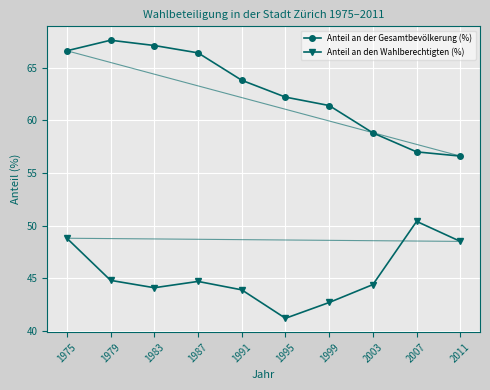

What is the difference between the maximum and minimum values in the Anteil an der Gesamtbevölkerung (%) series?

11.0